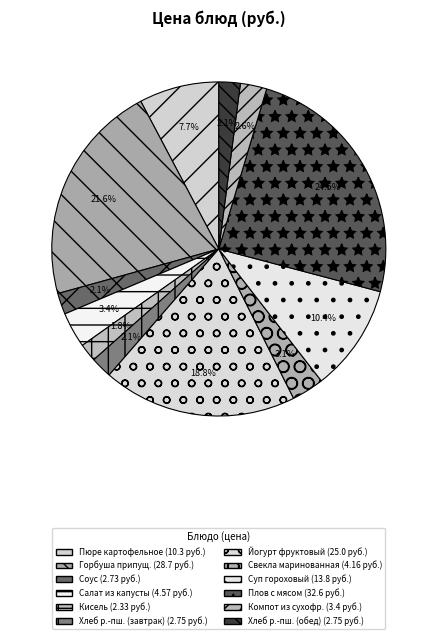

How many slices are in this pie chart?

12